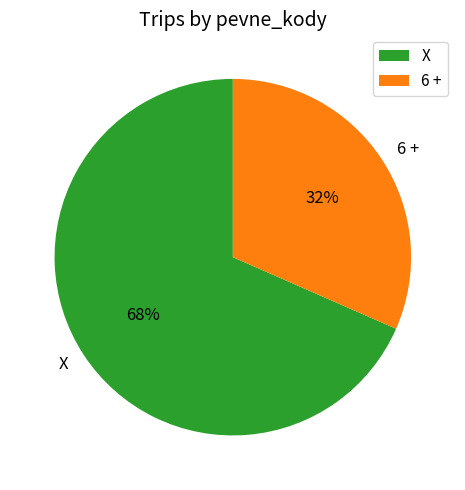

To the nearest percent, what percentage of the pie is 6 +?

32%